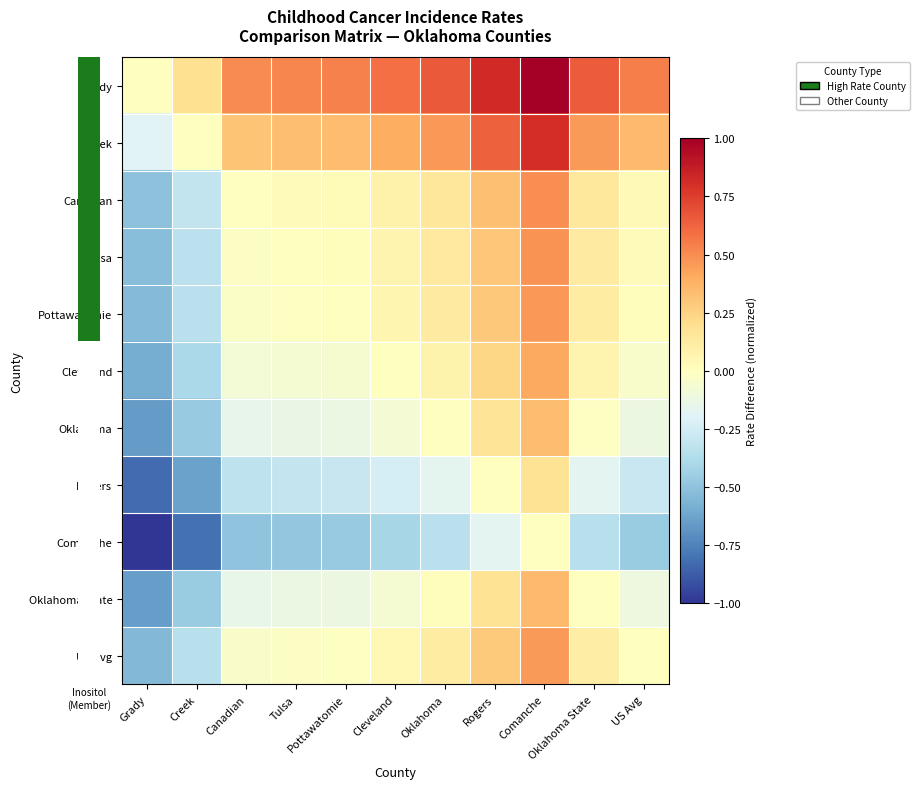

What is the difference between the highest and lowest values at Cleveland?

1.0